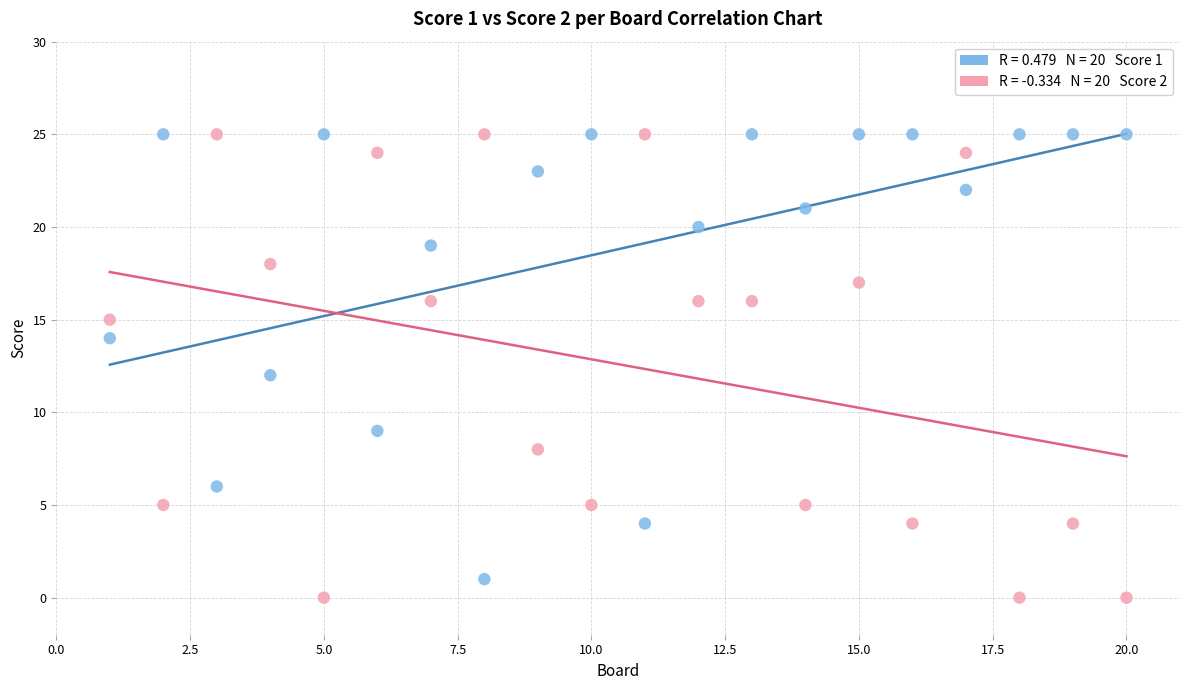

Across all data points, what is the range of X values (max minus min)?

19